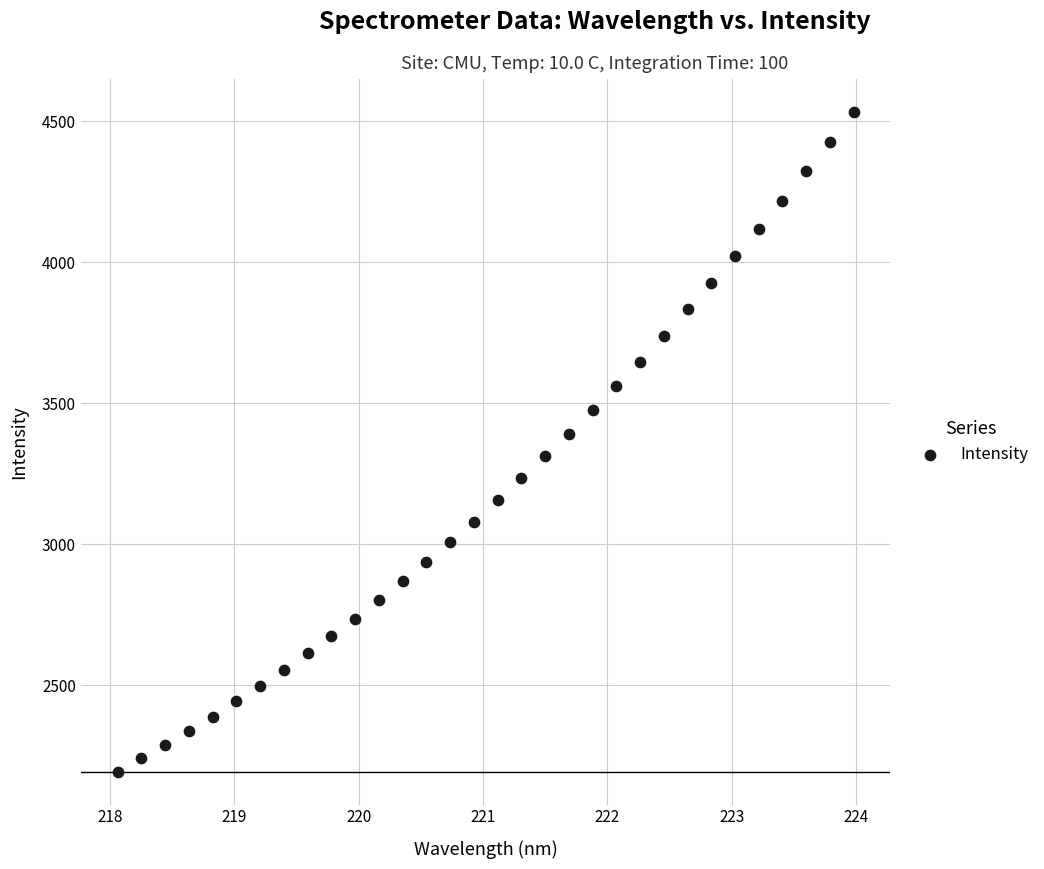

What is the range of Y values (max minus min)?

2338.4